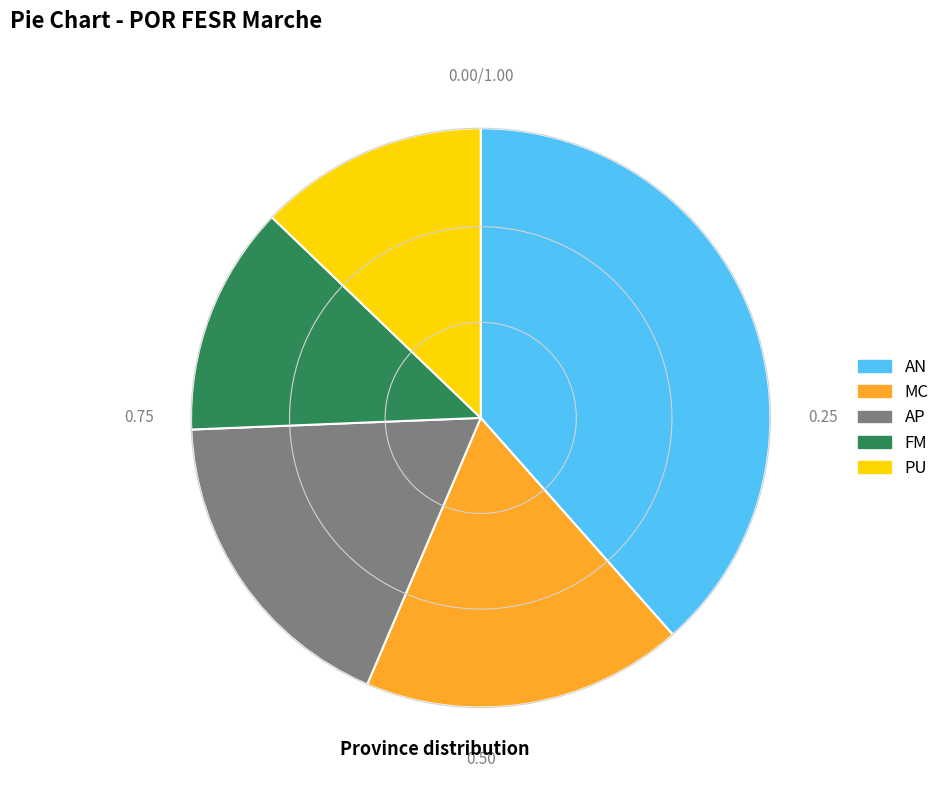

Does any single category account for the majority?

No